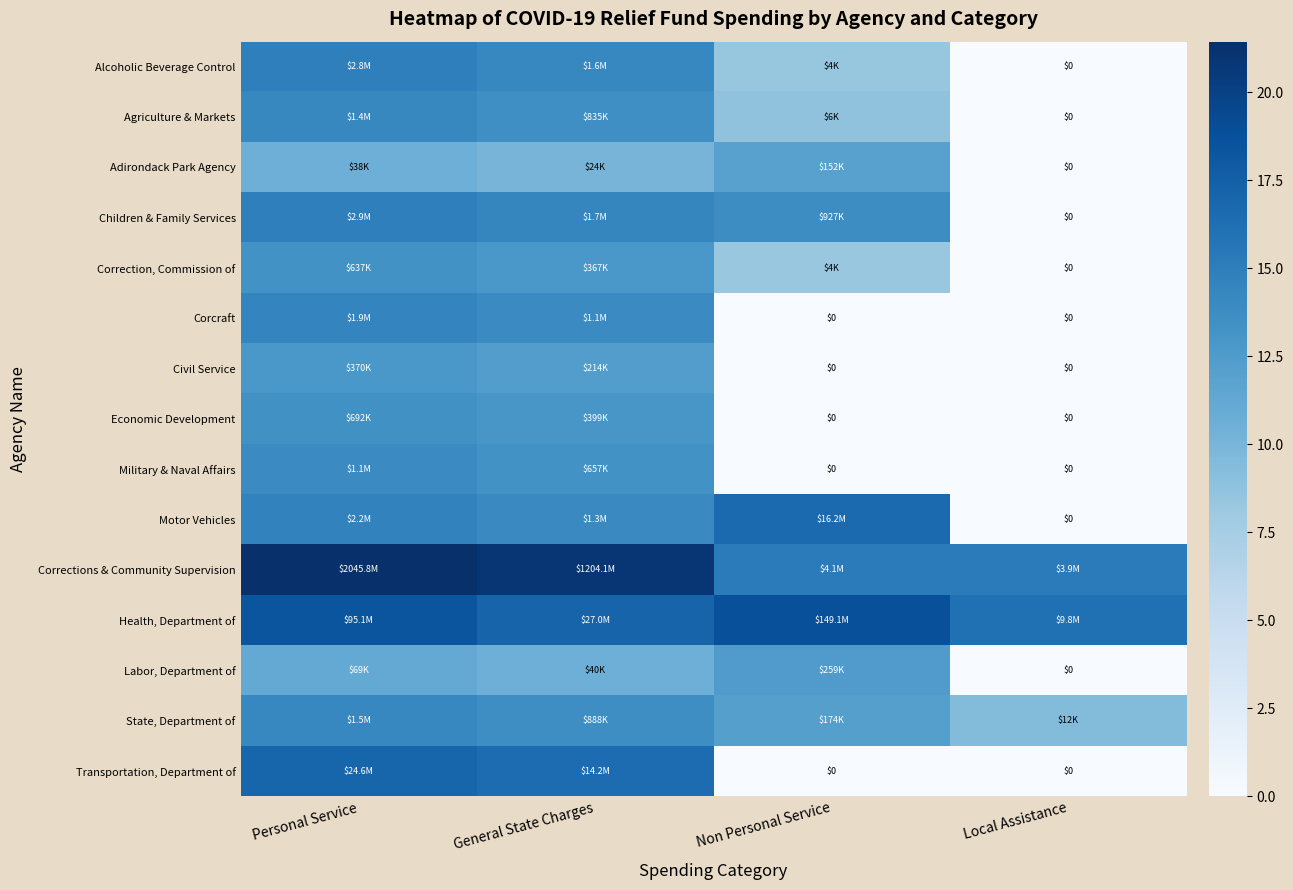

What is the total value across all series at Local Assistance?

40.7